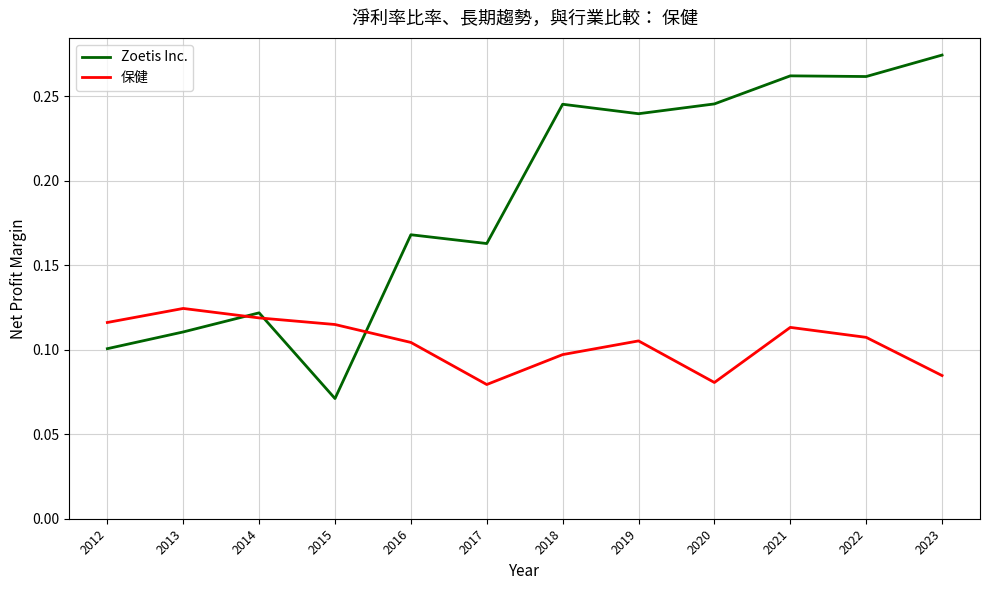

In 保健, how many points are lower than both neighbors (excluding endpoints)?

2